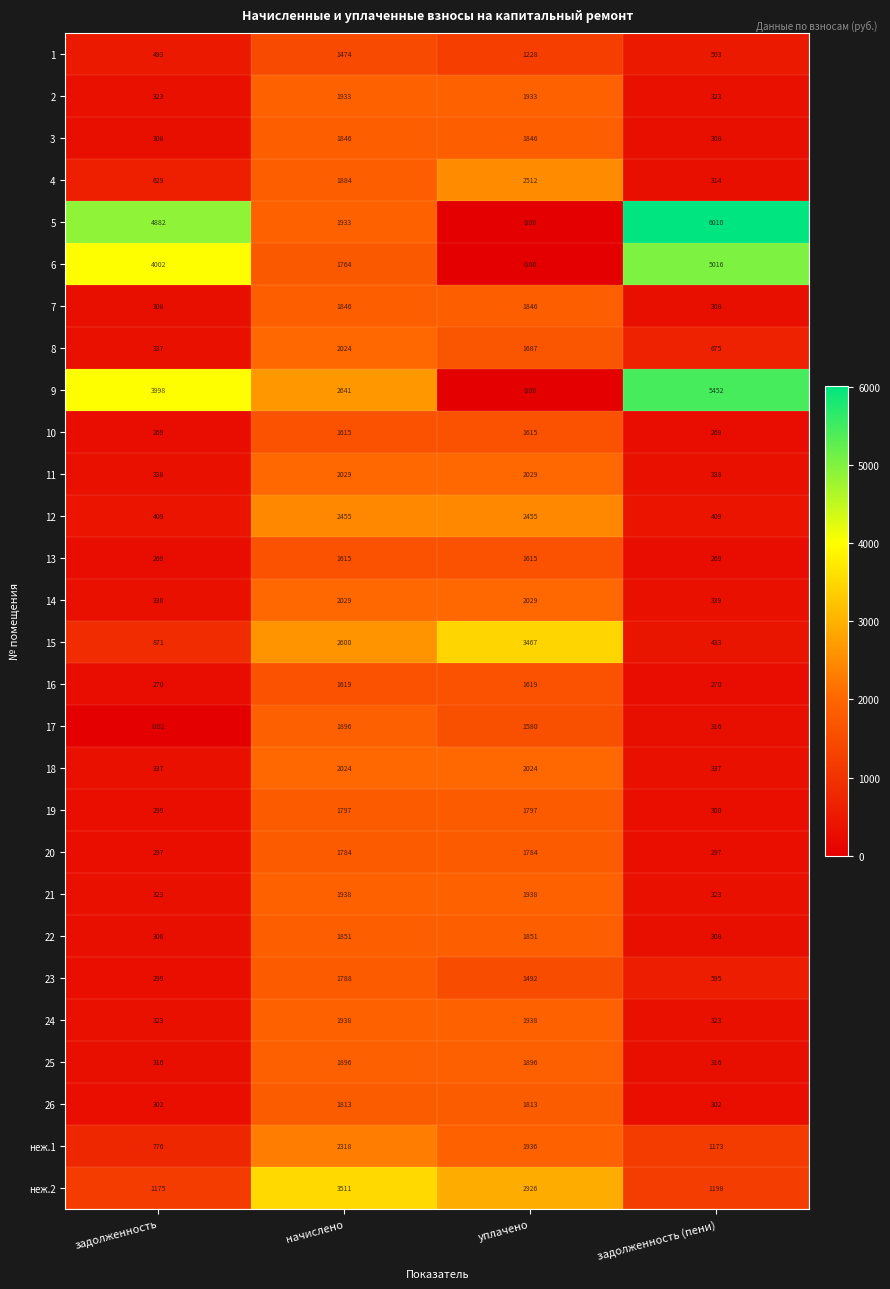

Where is 9 nearest to the value 2726?

начислено